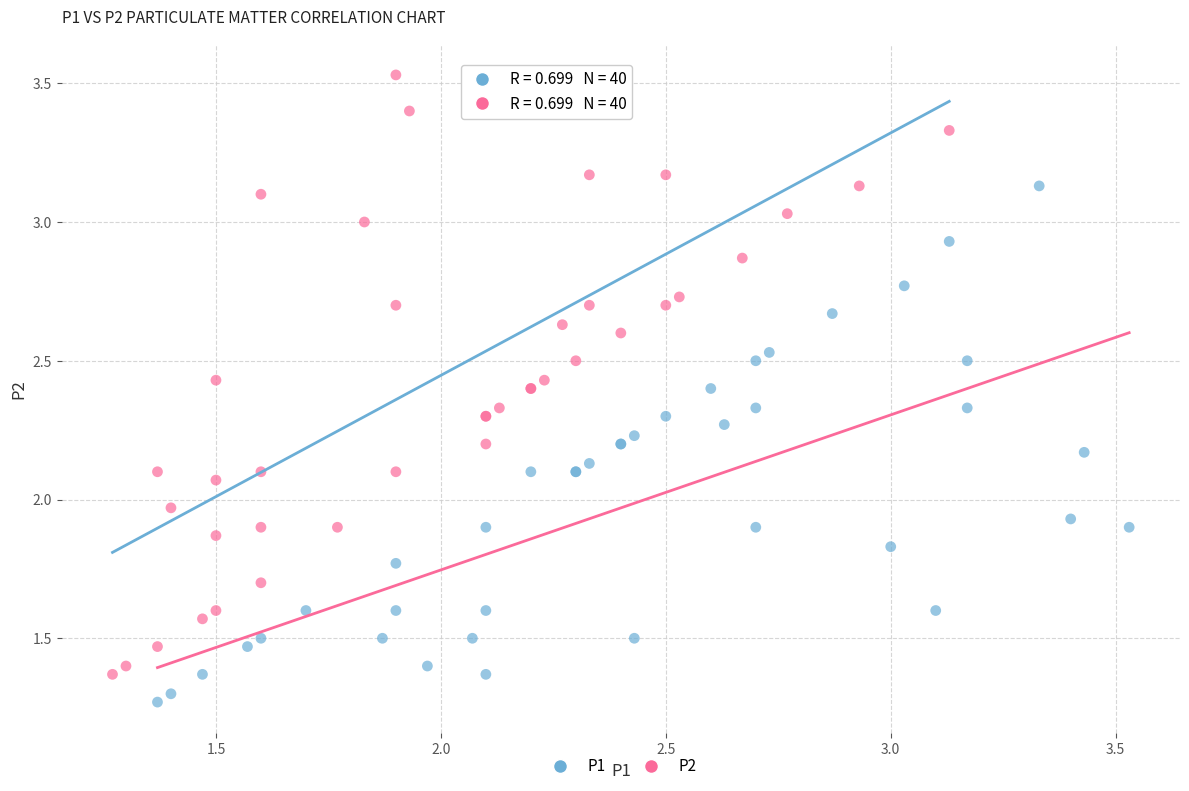

Which series reaches the minimum Y coordinate?

P1